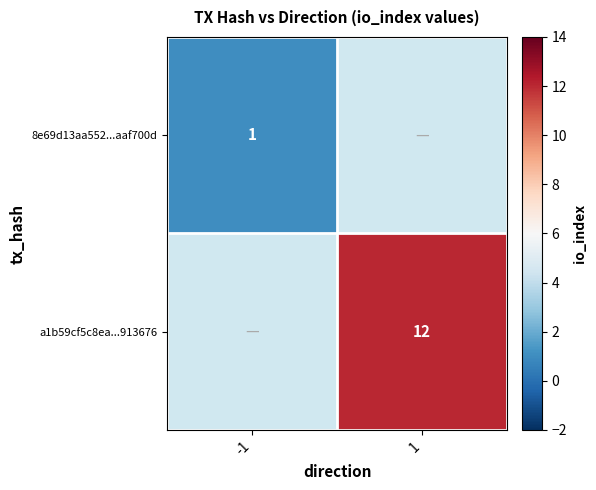

Which label corresponds to the smallest value in the chart?

-1